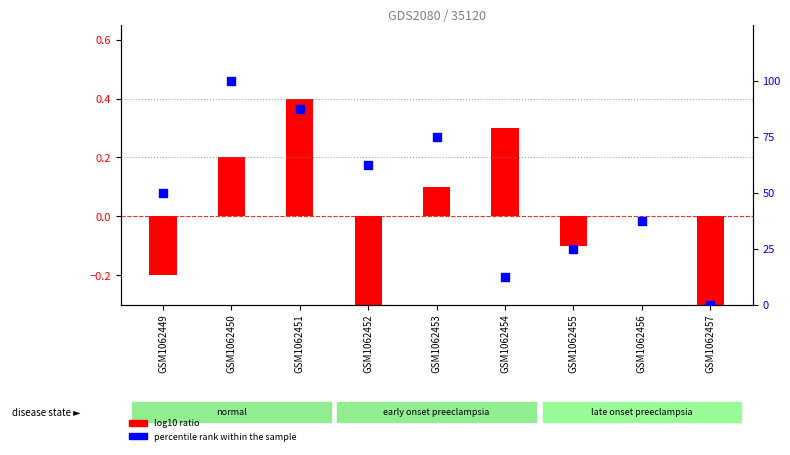

Which has a higher value, GSM1062457 or GSM1062456?

GSM1062456